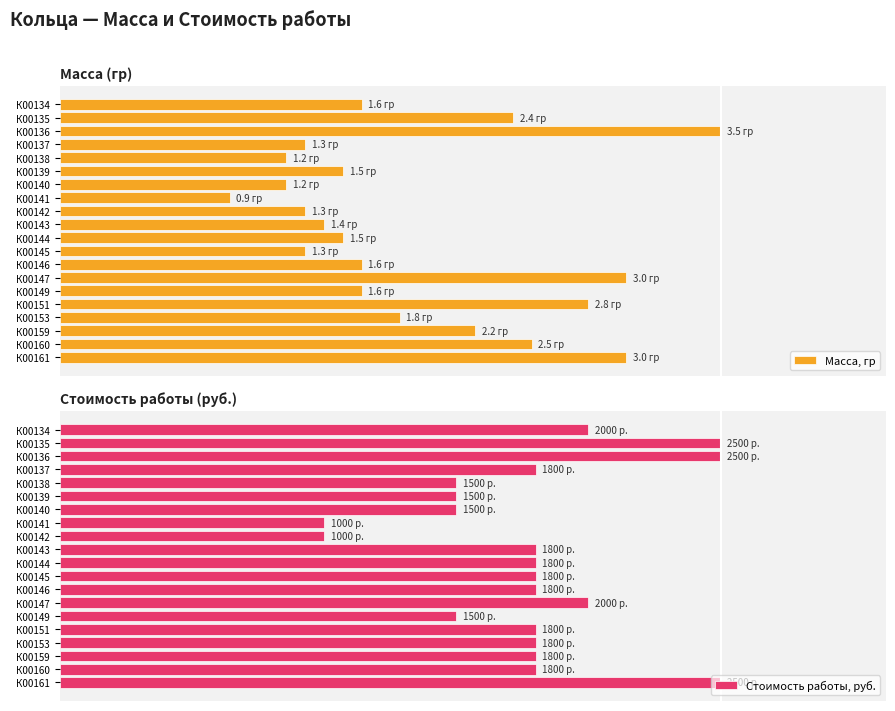

How many categories are shown in the chart?

20